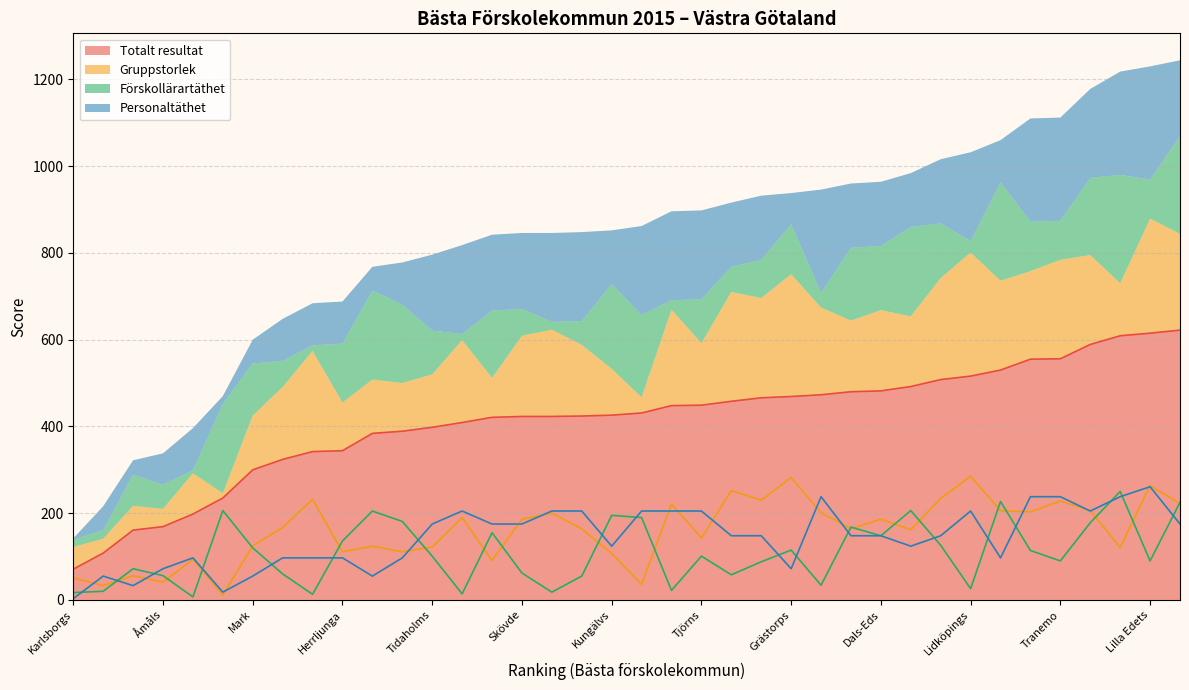

How many series are shown in this chart?

4